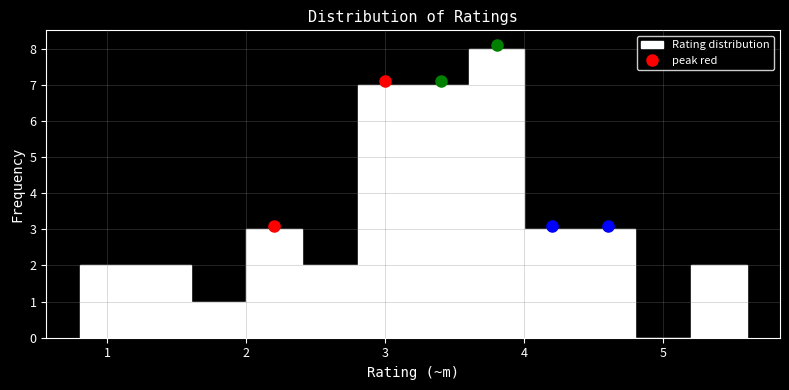

Reading left to right, list every bar in this chart as the range it spans on the x-axis followed by its height. The values are not printed on the chart, so give them approximately, as read against the axis.

0.8 to 1.2: 2
1.2 to 1.6: 2
1.6 to 2.0: 1
2.0 to 2.4: 3
2.4 to 2.8: 2
2.8 to 3.2: 7
3.2 to 3.6: 7
3.6 to 4.0: 8
4.0 to 4.4: 3
4.4 to 4.8: 3
4.8 to 5.2: 0
5.2 to 5.6: 2